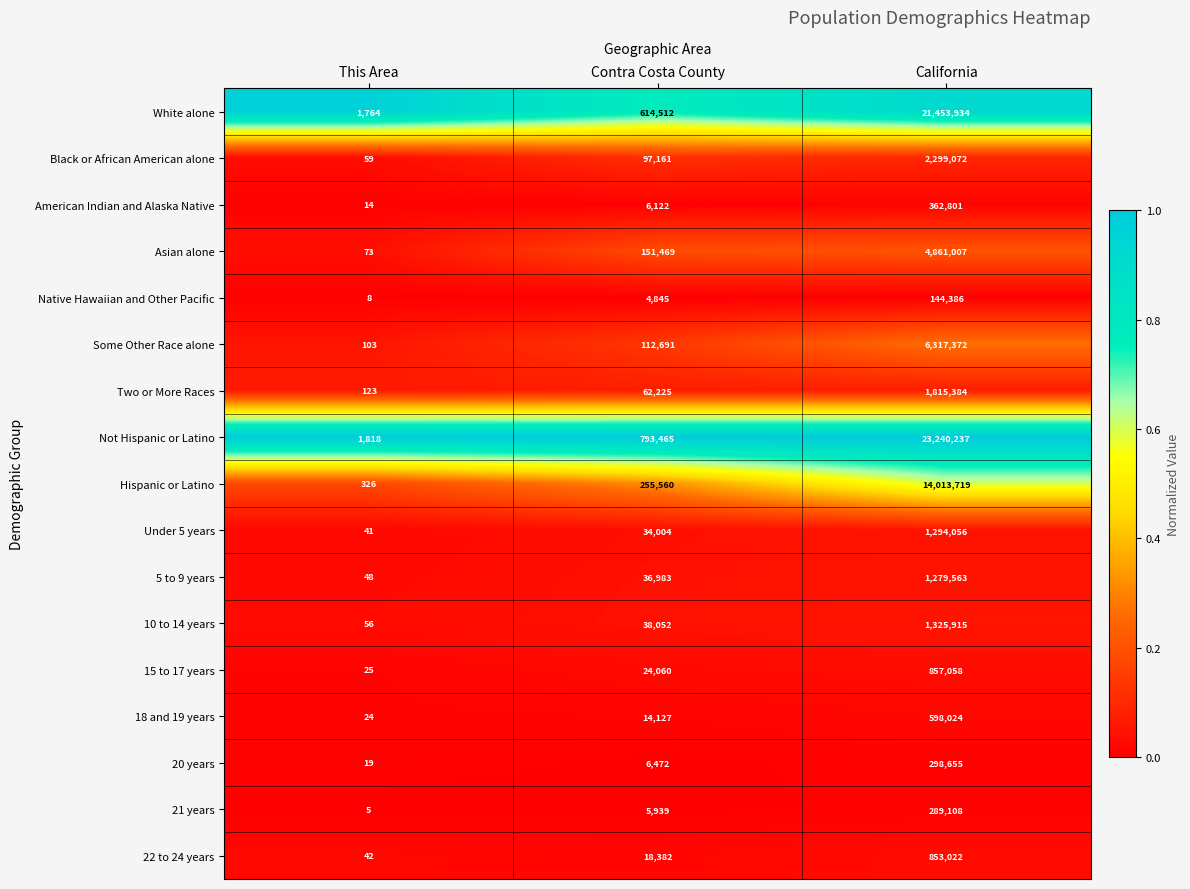

True or false: Two or More Races has a value of 56 at This Area.

False